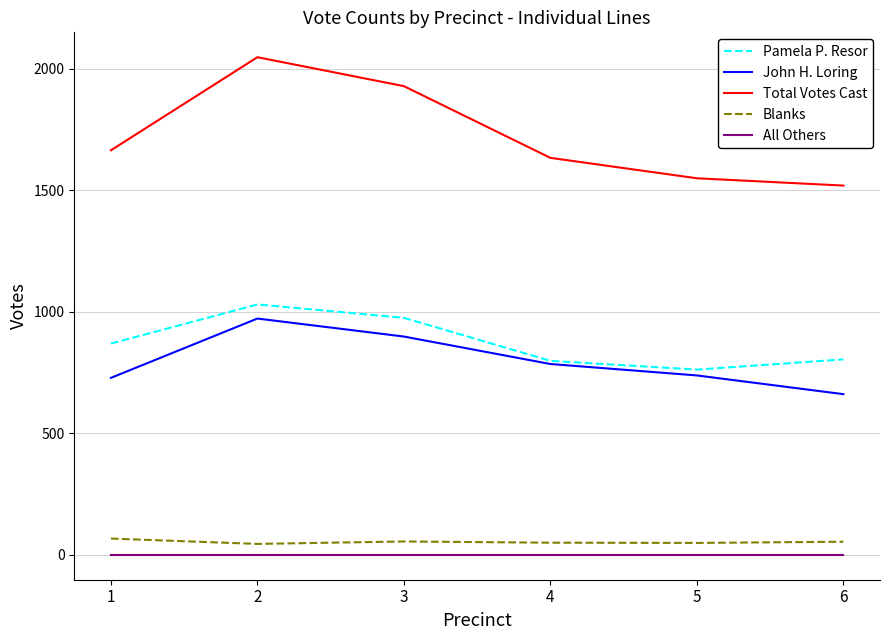

Which series has the largest total across all categories?

Total Votes Cast